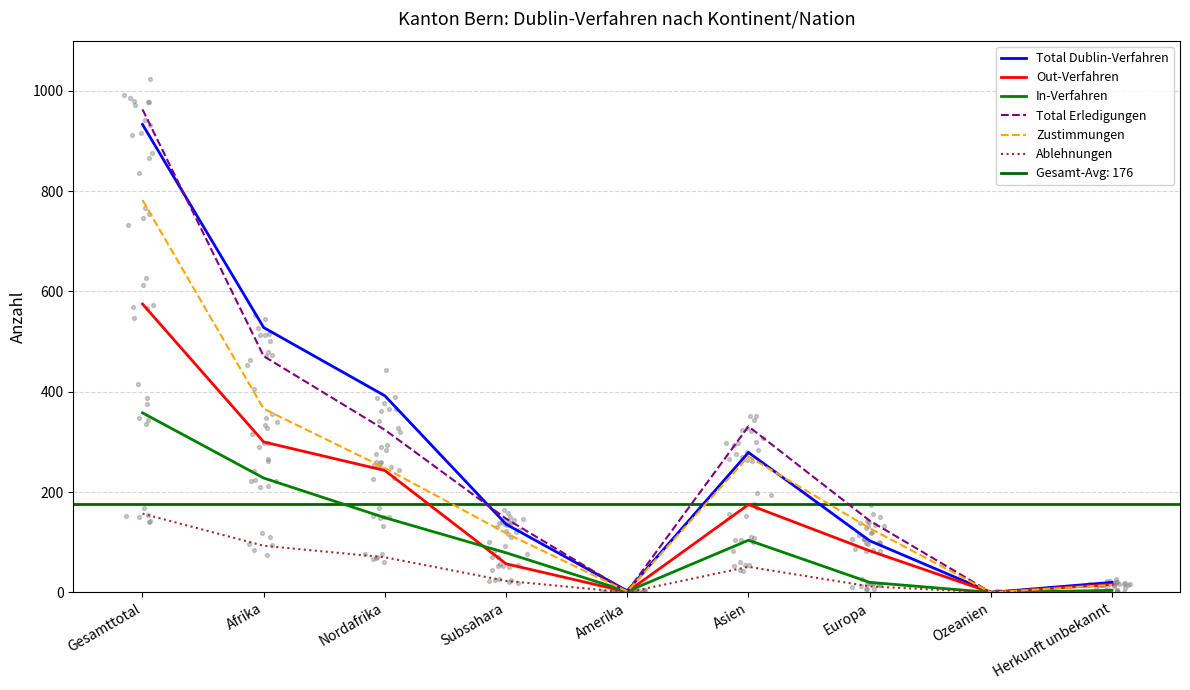

What are all the series names shown in the legend?

Total Dublin-Verfahren, Out-Verfahren, In-Verfahren, Total Erledigungen, Zustimmungen, Ablehnungen